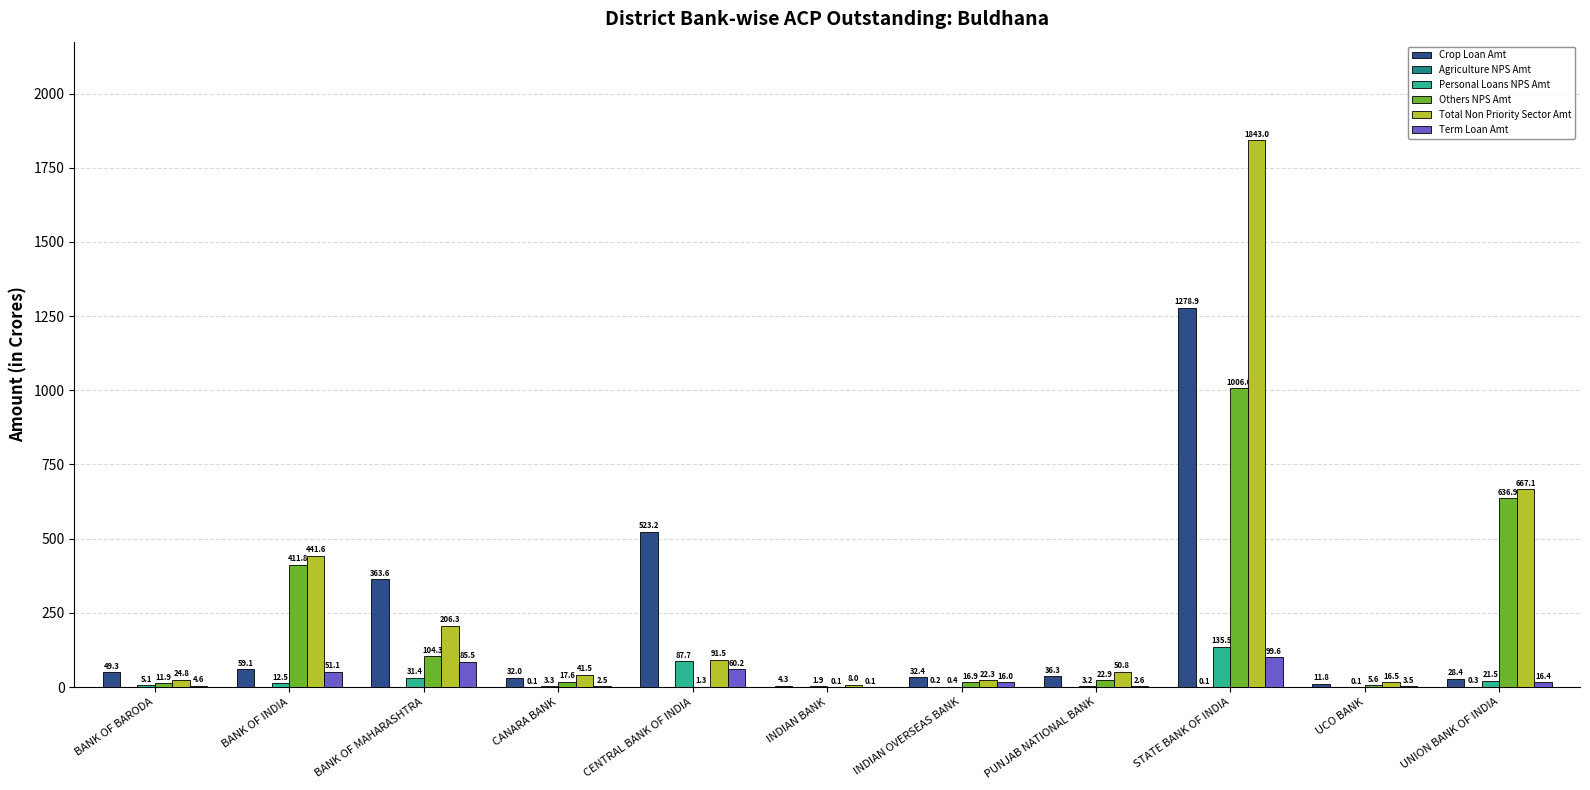

Which category has the highest value across all series?

STATE BANK OF INDIA